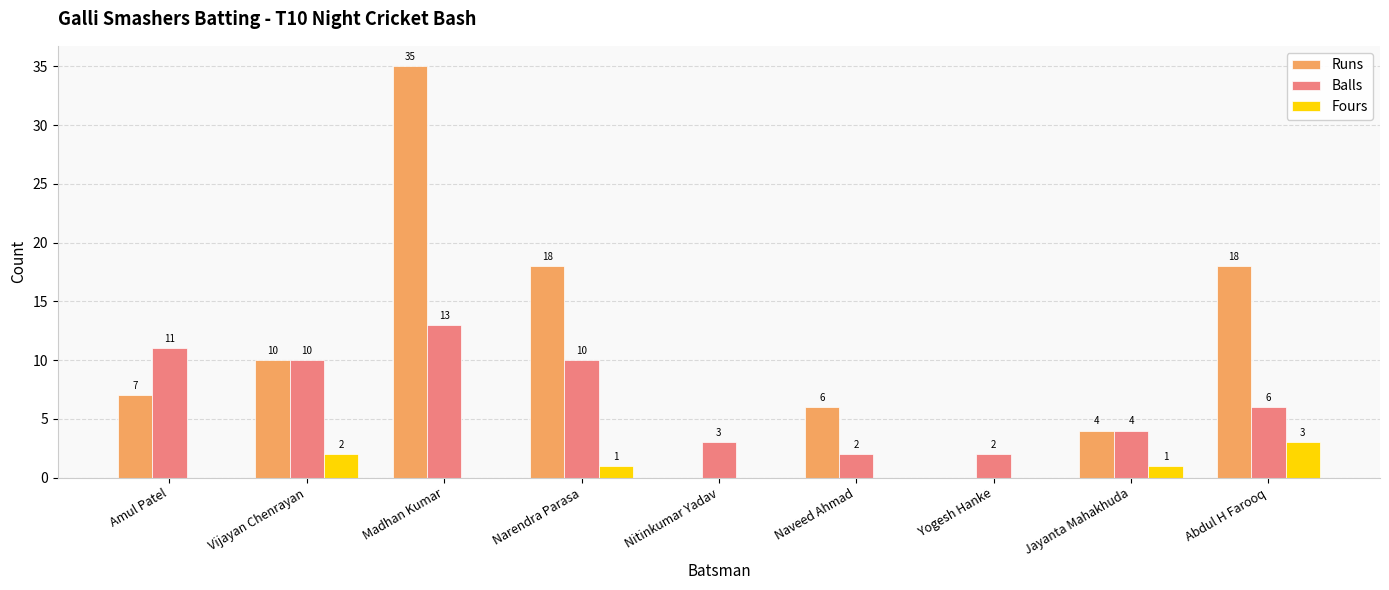

How many data points does each series have?

9